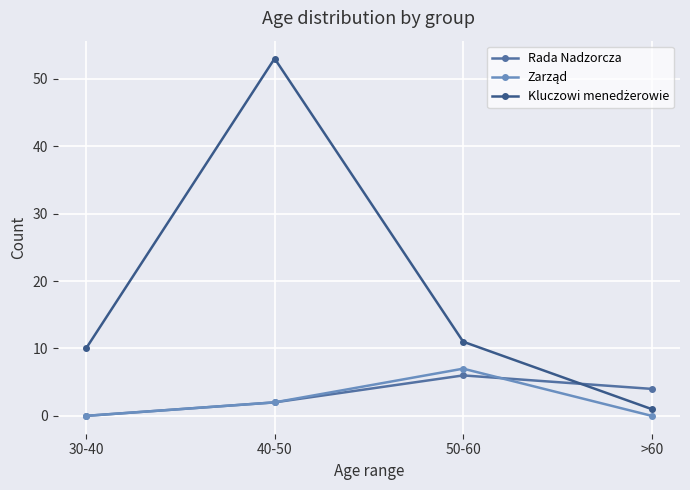

In Rada Nadzorcza, how many points are higher than both neighbors (excluding endpoints)?

1